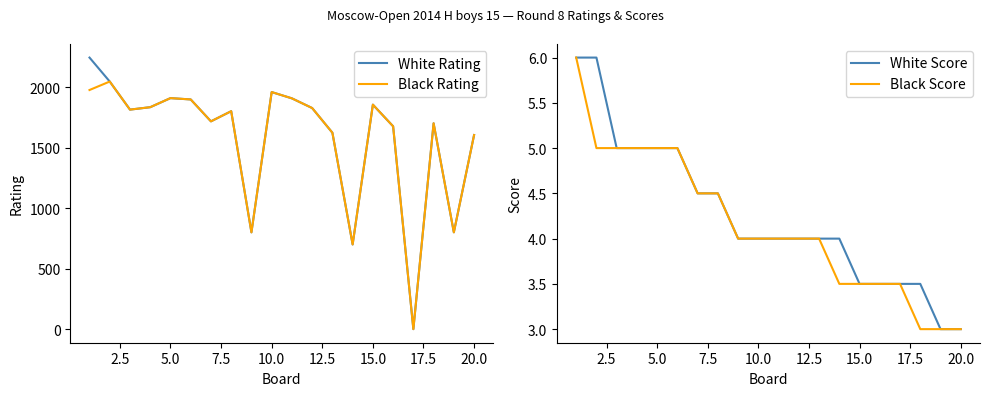

True or false: White Score has more than 0 interior local peaks.

False